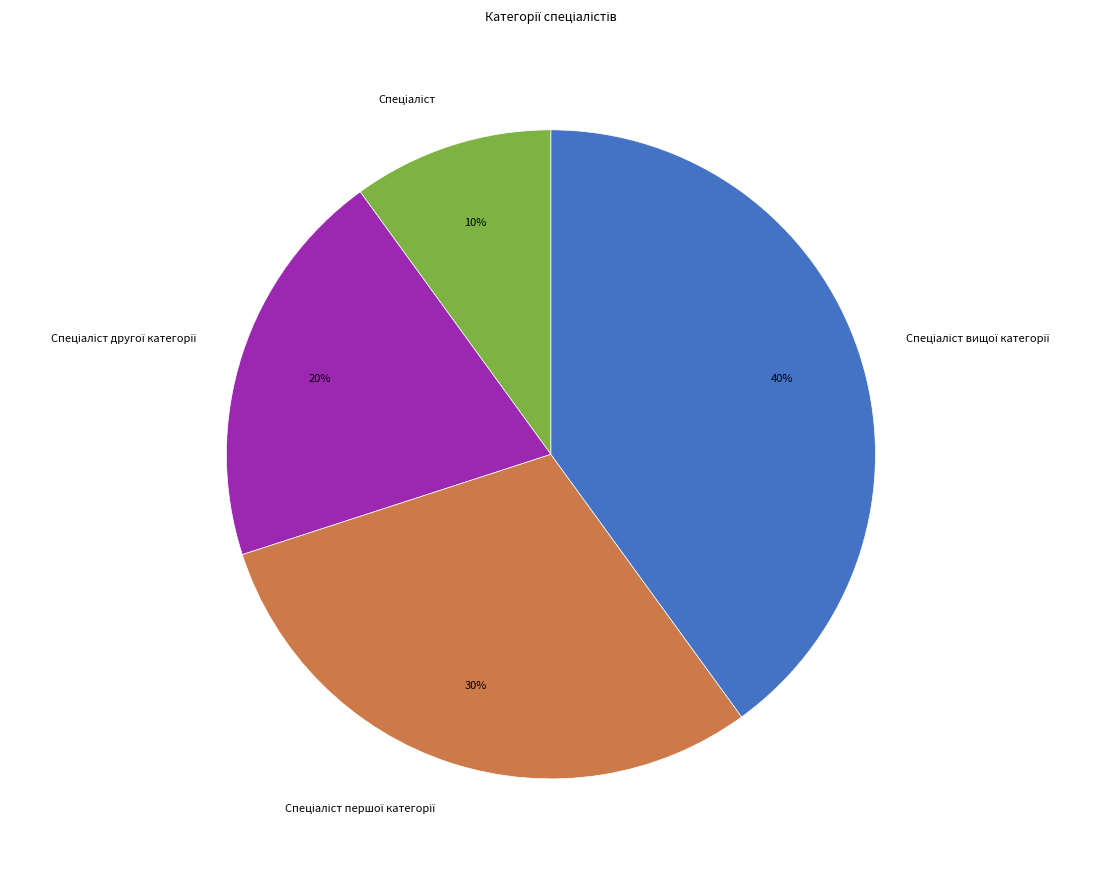

How many slices are in this pie chart?

4